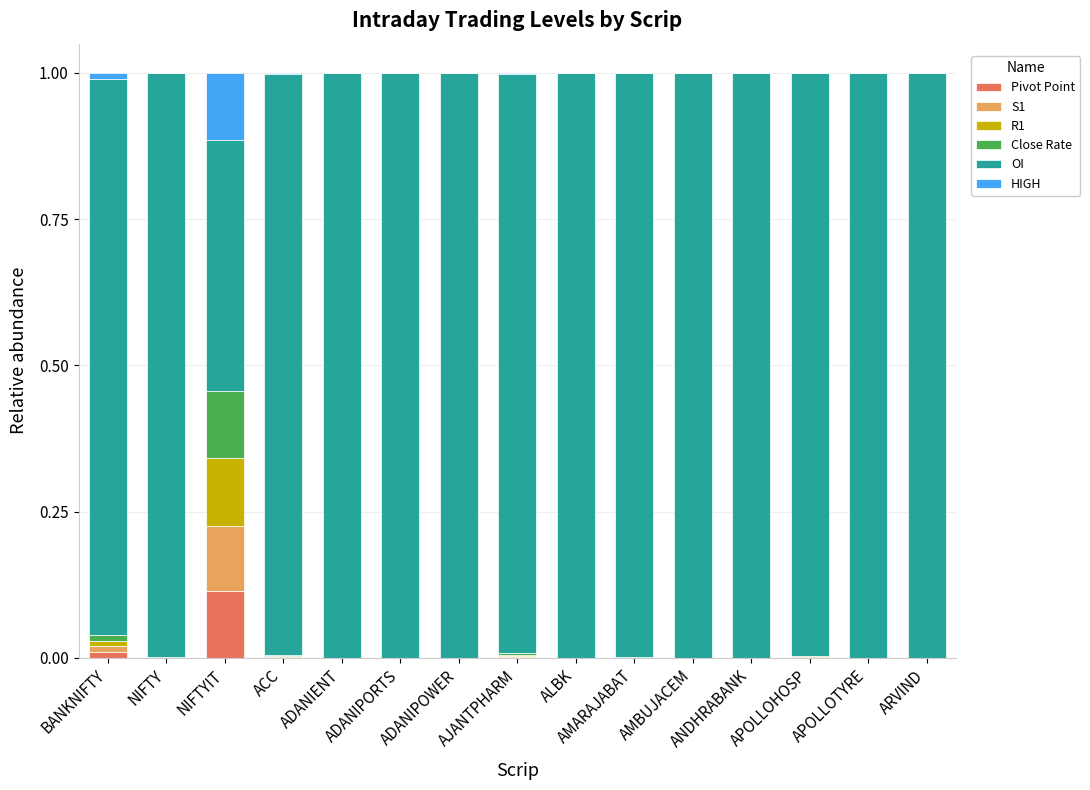

Are the bars grouped side by side (vs. stacked)?

No